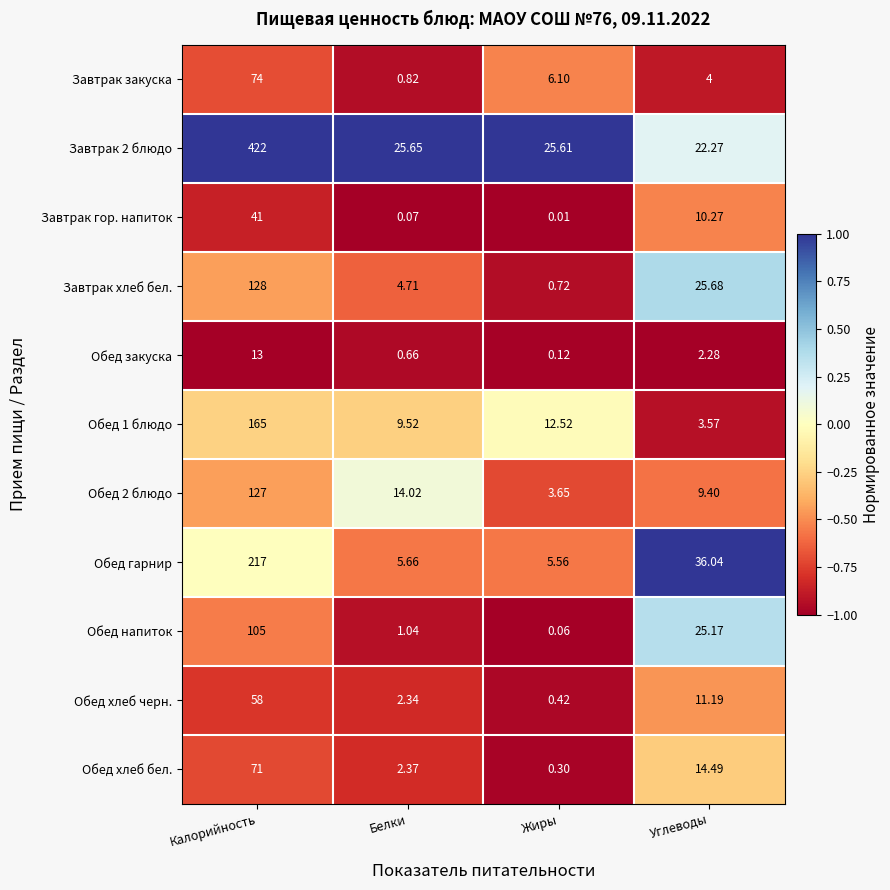

Rank the categories by Обед 2 блюдо value from lowest to highest.

Жиры, Углеводы, Белки, Калорийность